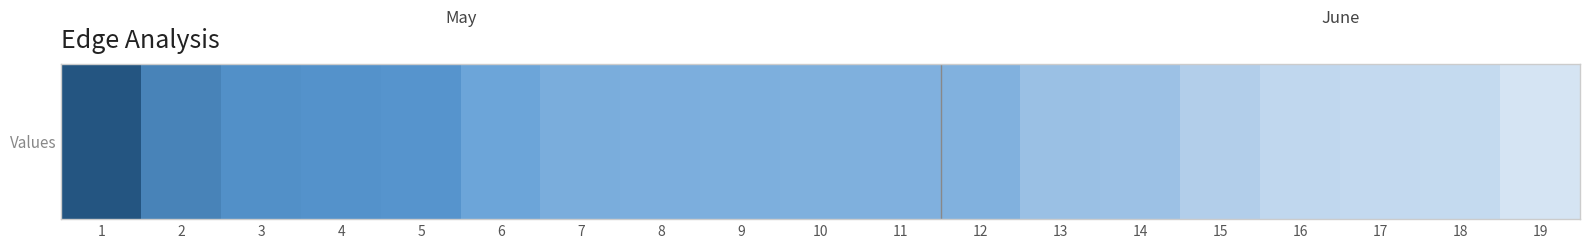

List the labels in order of value, smallest first.

19, 18, 17, 16, 15, 14, 13, 12, 11, 10, 9, 8, 7, 6, 5, 4, 3, 2, 1